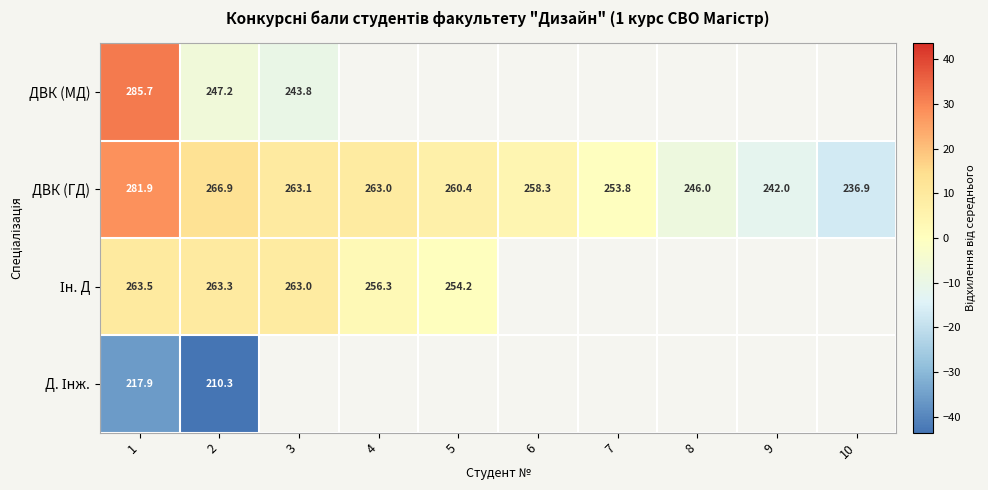

What is the difference between the highest and lowest values at 1?

67.8